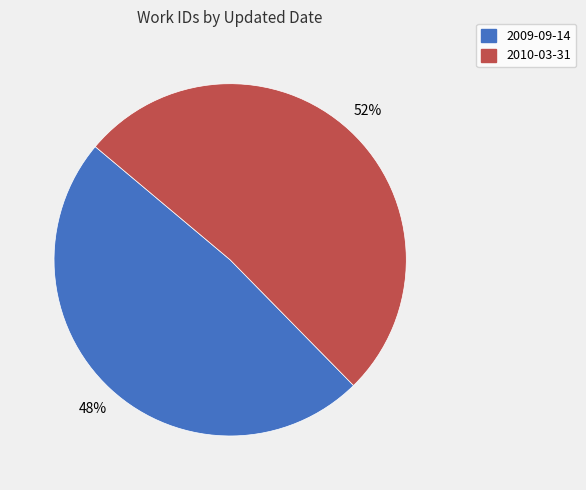

To the nearest percent, what portion does 2010-03-31 represent?

52%